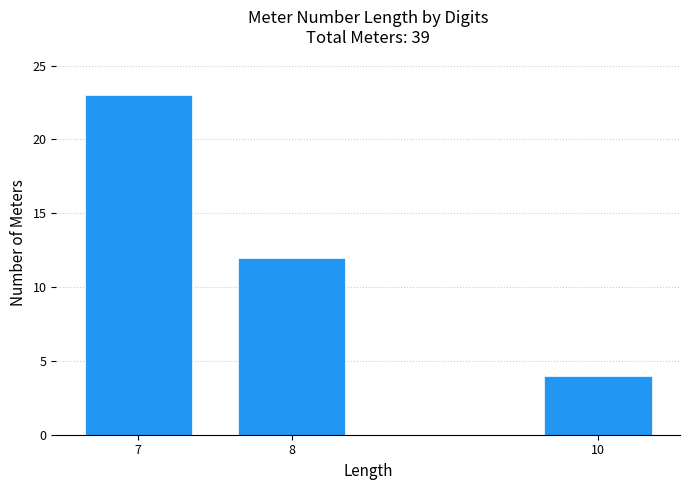

Reading left to right, list all the values displayed in this chart.

7=23	8=12	10=4